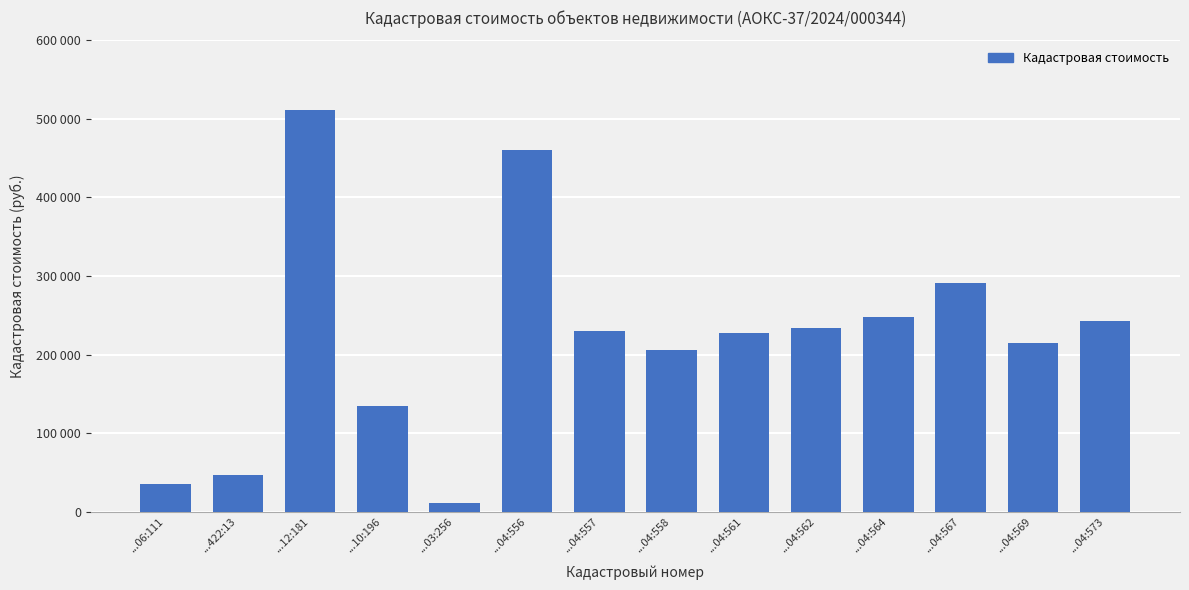

What is the average value?

220897.8